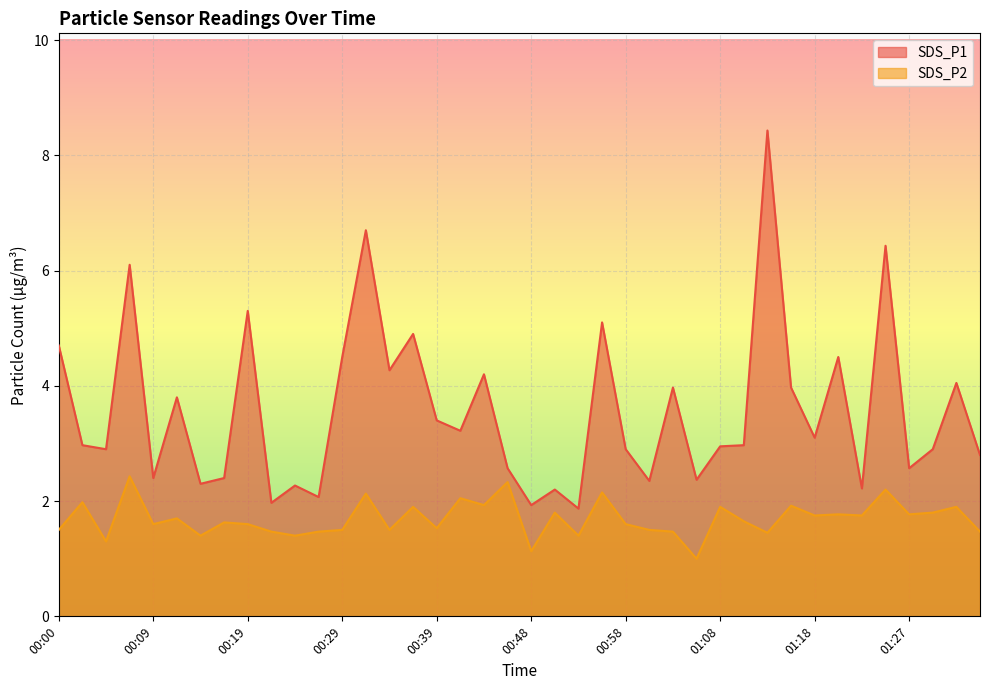

In SDS_P1, how many points are lower than both neighbors (excluding endpoints)?

14